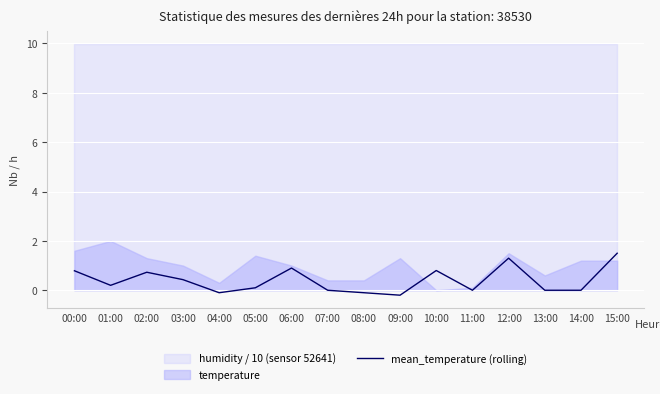

At which category does the data reach its first local valley?

01:00